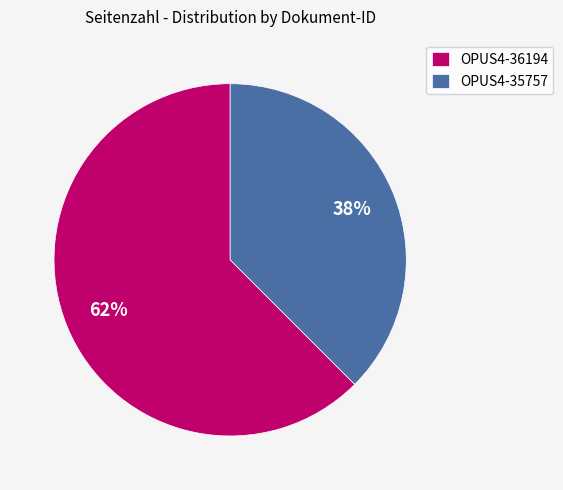

Is OPUS4-35757 the majority of the pie?

No